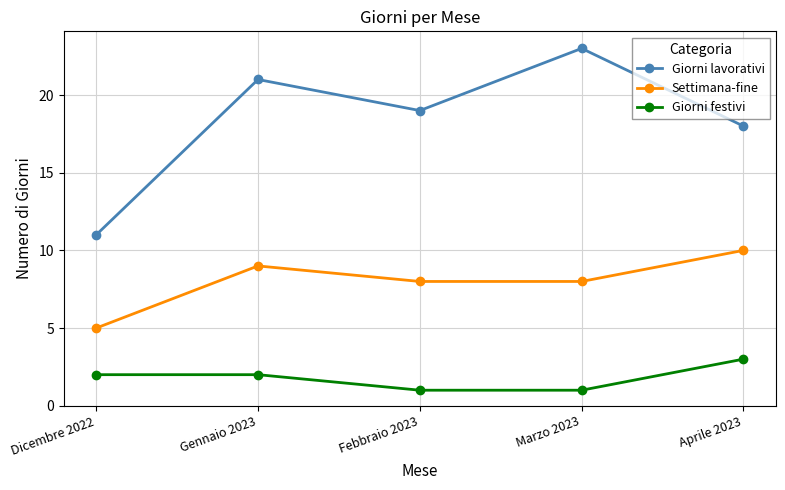

What is the label of the 5th point from the right?

Dicembre 2022